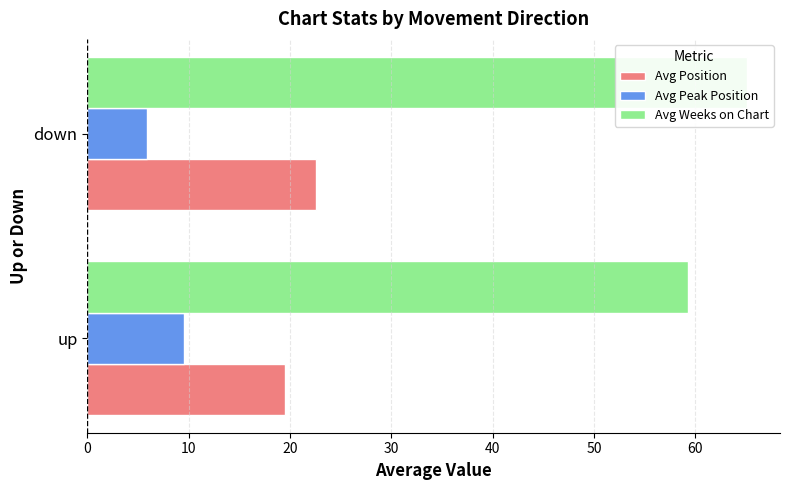

What is the total value across all series at 10?

93.6